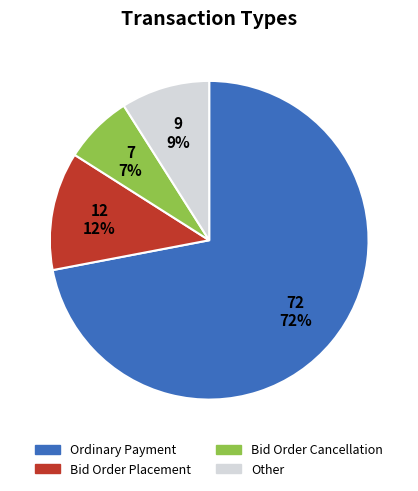

Is there a majority slice in this chart?

Yes